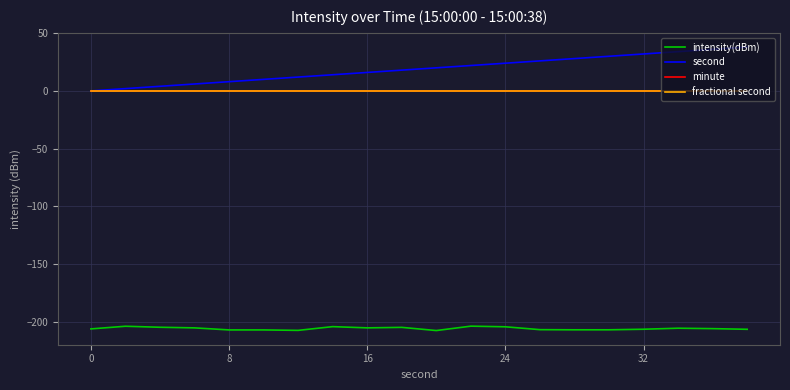

How many lines are shown in the chart?

4